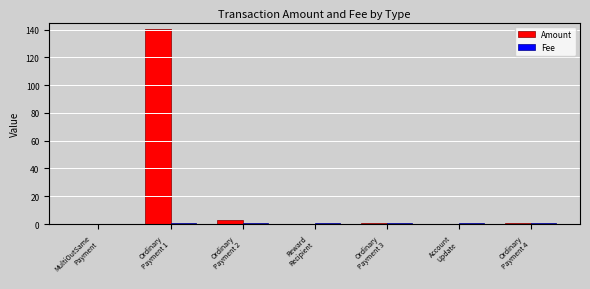

What is the maximum value shown in the chart?

140.2